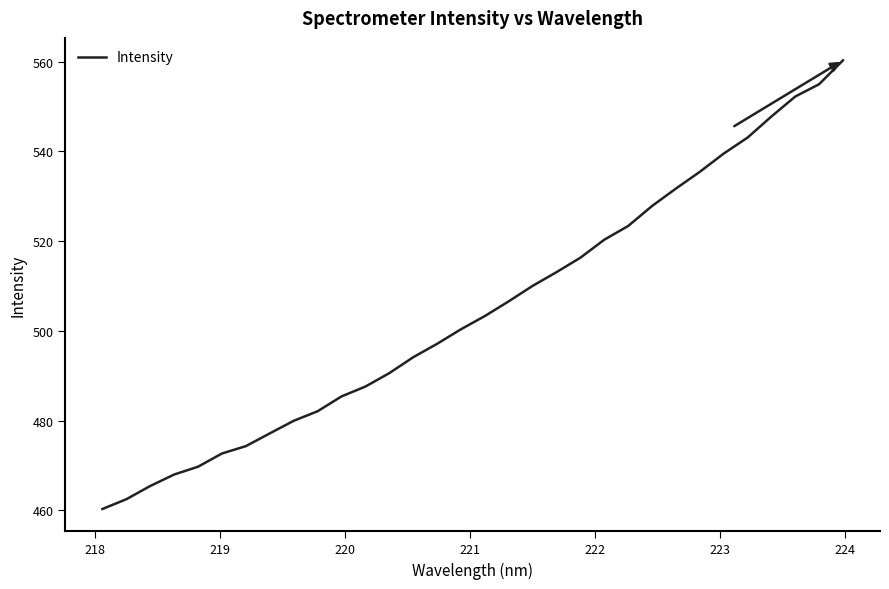

Does the chart display data point markers on the line(s)?

No